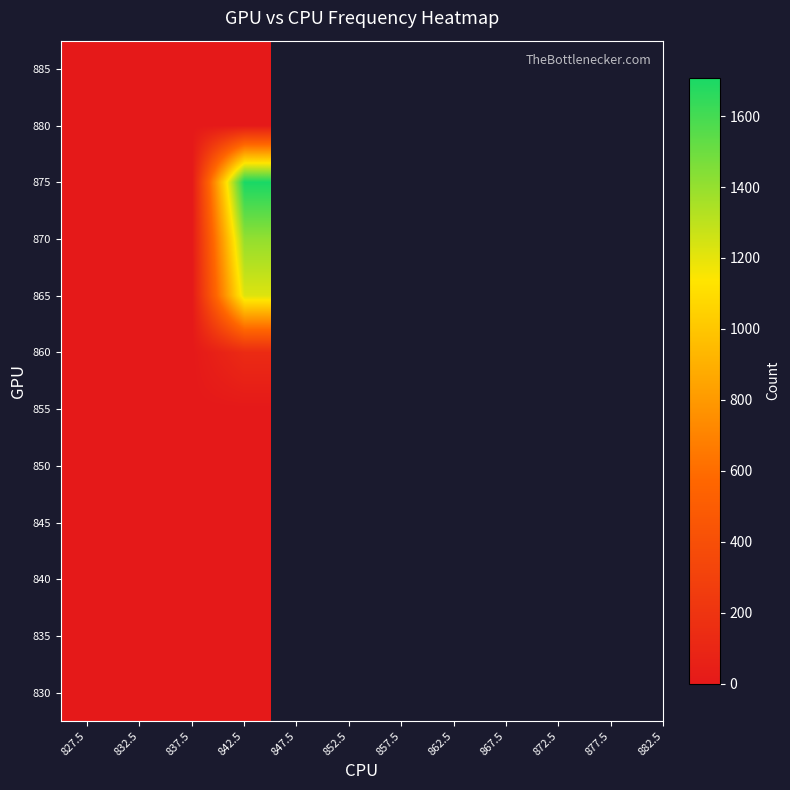

Between 827.5 and 837.5, which is larger?

827.5